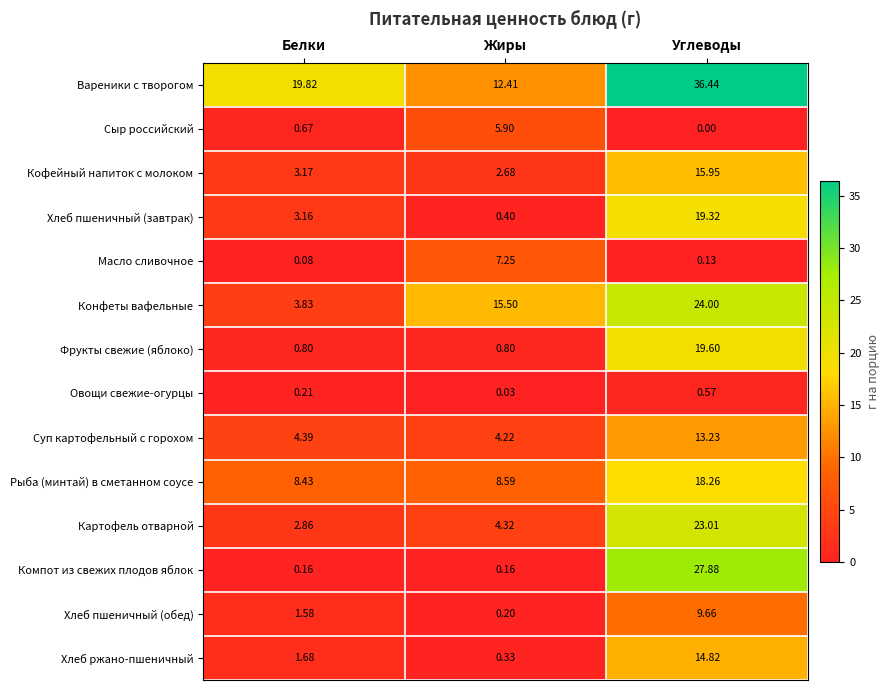

At Белки, list the series in order from smallest to largest.

Масло сливочное, Компот из свежих плодов яблок, Овощи свежие-огурцы, Сыр российский, Фрукты свежие (яблоко), Хлеб пшеничный (обед), Хлеб ржано-пшеничный, Картофель отварной, Хлеб пшеничный (завтрак), Кофейный напиток с молоком, Конфеты вафельные, Суп картофельный с горохом, Рыба (минтай) в сметанном соусе, Вареники с творогом